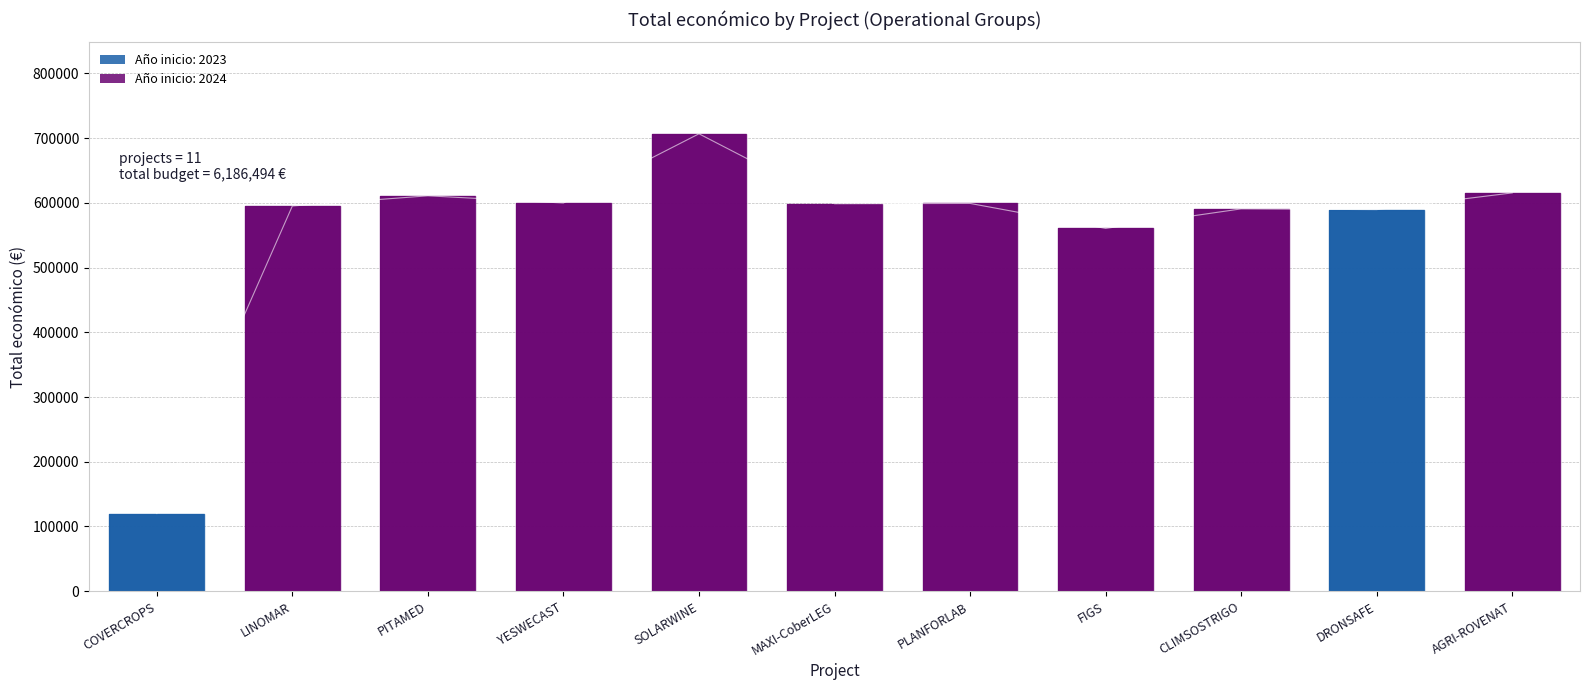

At which category does the chart reach its peak across all series?

SOLARWINE